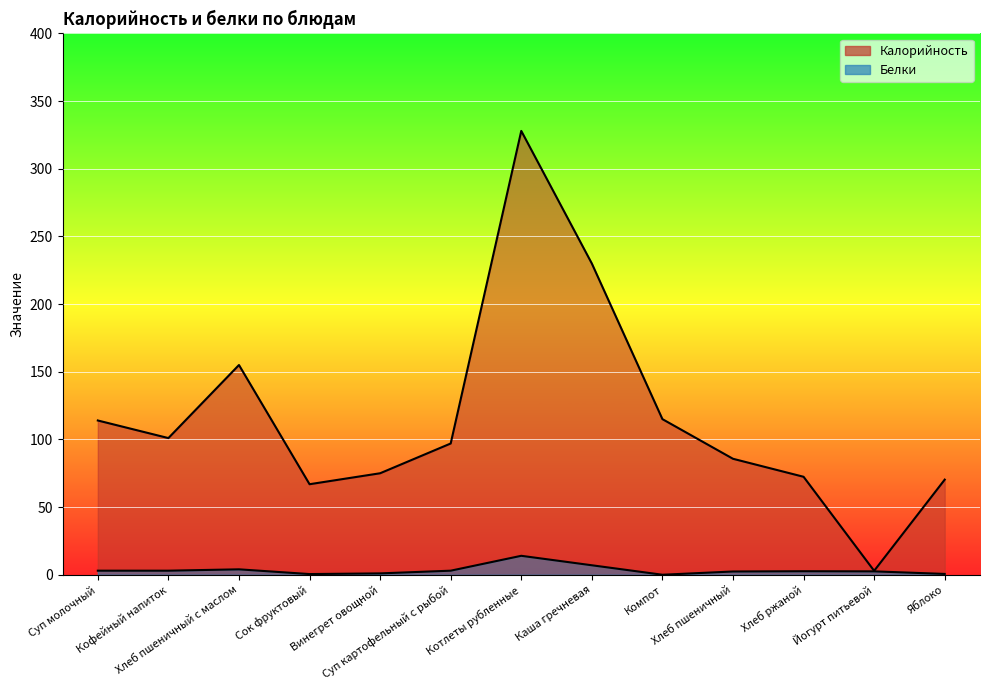

Which has a higher value, Йогурт питьевой or Каша гречневая?

Каша гречневая